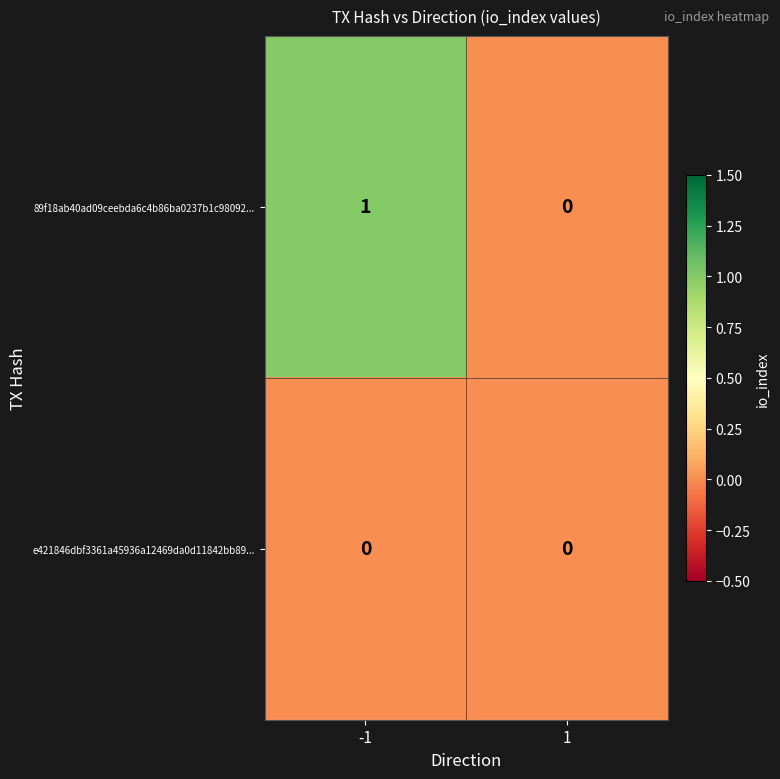

Which series changed the most between -1 and 1?

89f18ab40ad09ceebda6c4b86ba0237b1c98092...